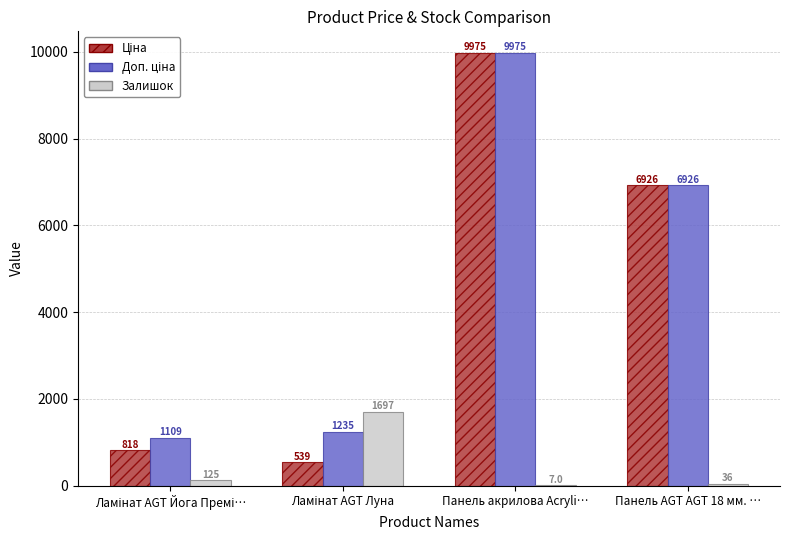

What is the maximum value shown in the chart?

9975.0